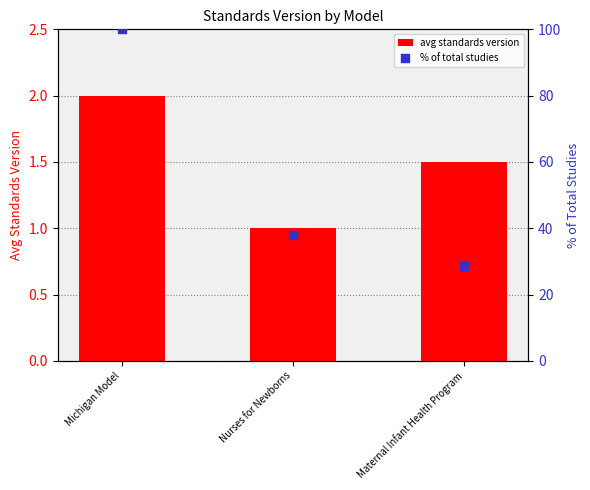

Is the value of avg standards version at Nurses for Newborns greater than the value of % of total studies at Nurses for Newborns?

No